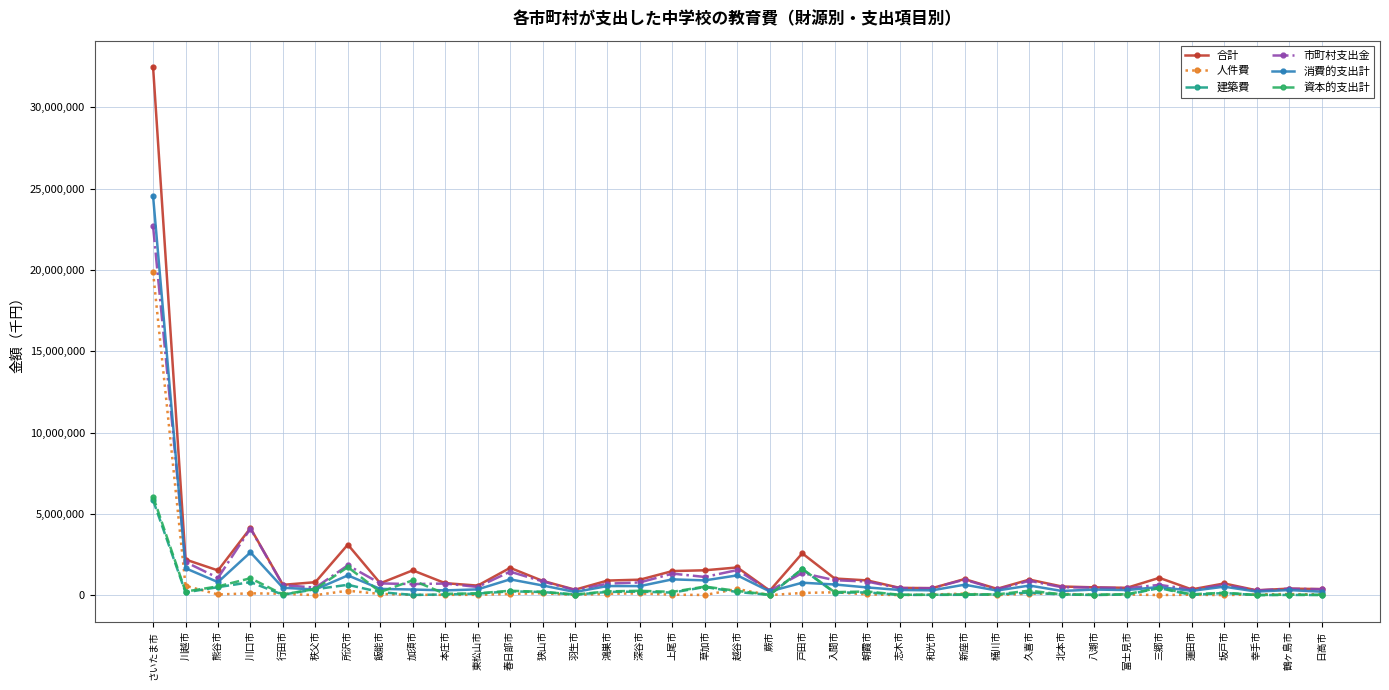

Is this an area chart (filled region under the line)?

No